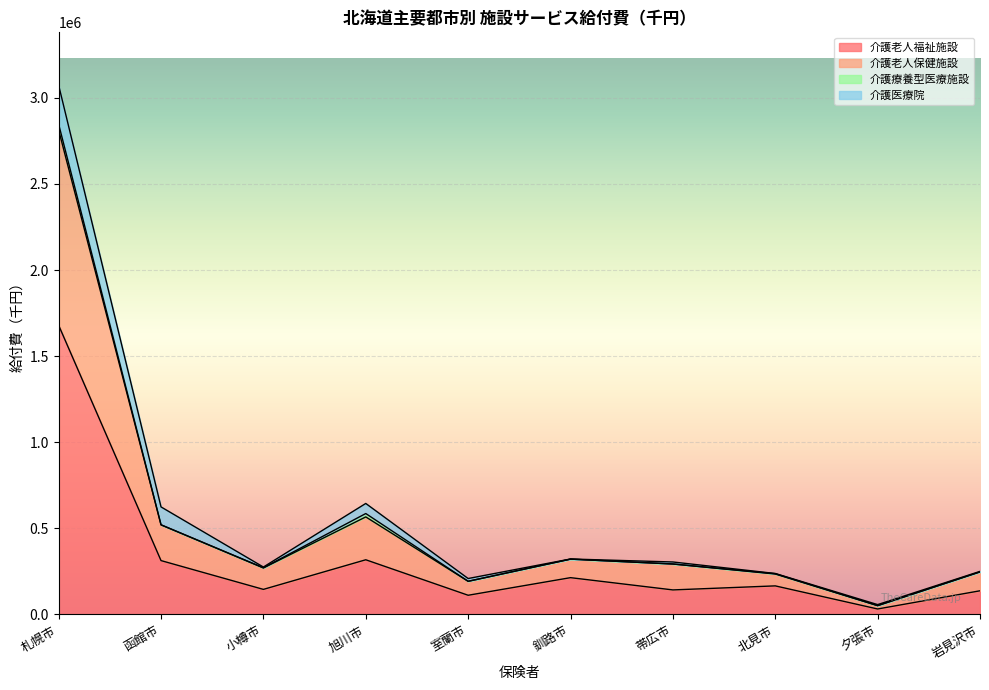

Where is 介護老人福祉施設 nearest to the value 855546?

旭川市